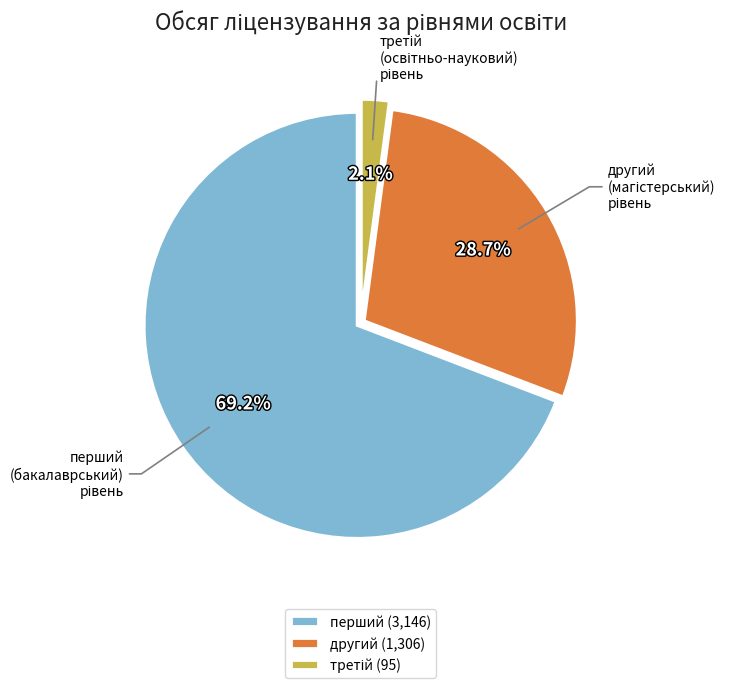

What is the ratio of the value at перший (3,146) to the value at другий (1,306)?

2.4